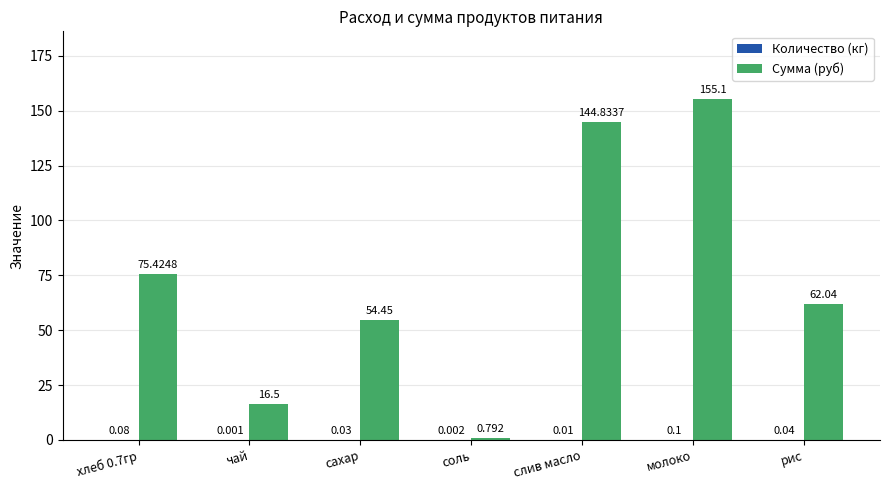

Which series has the largest range (max minus min)?

Сумма (руб)